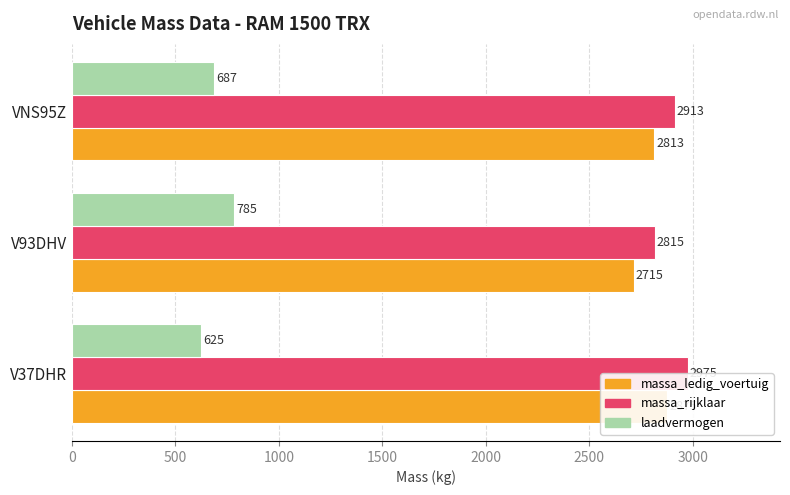

How many bars are there in total?

9